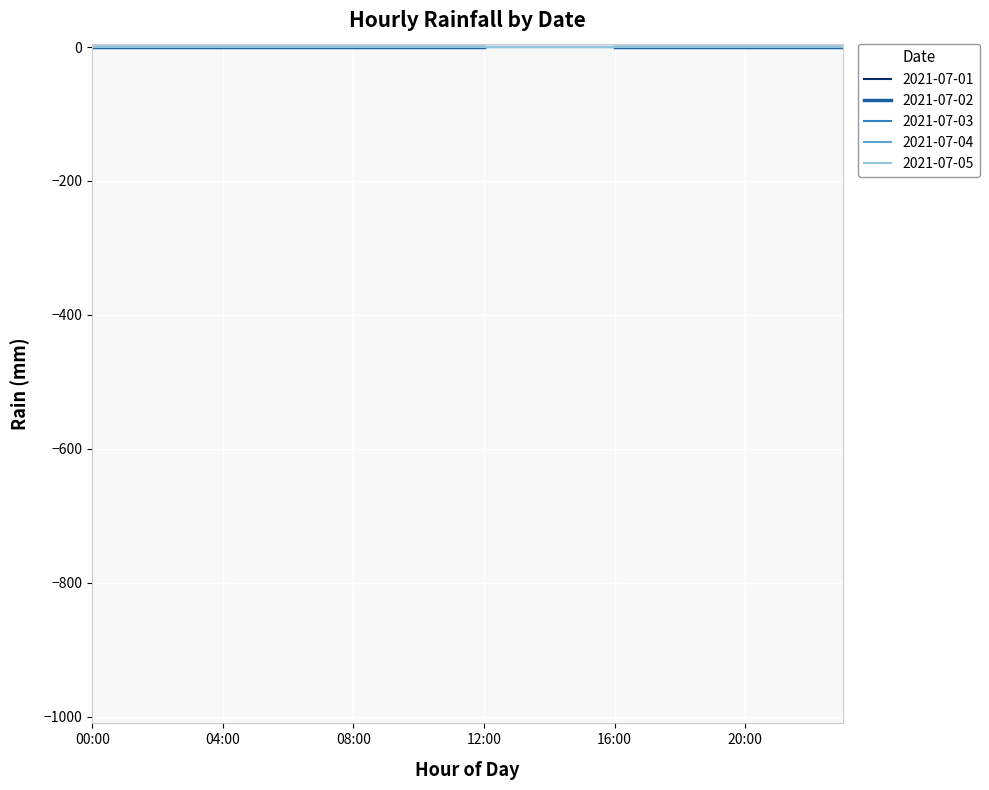

True or false: 2021-07-05 and 2021-07-03 cross at least once.

False